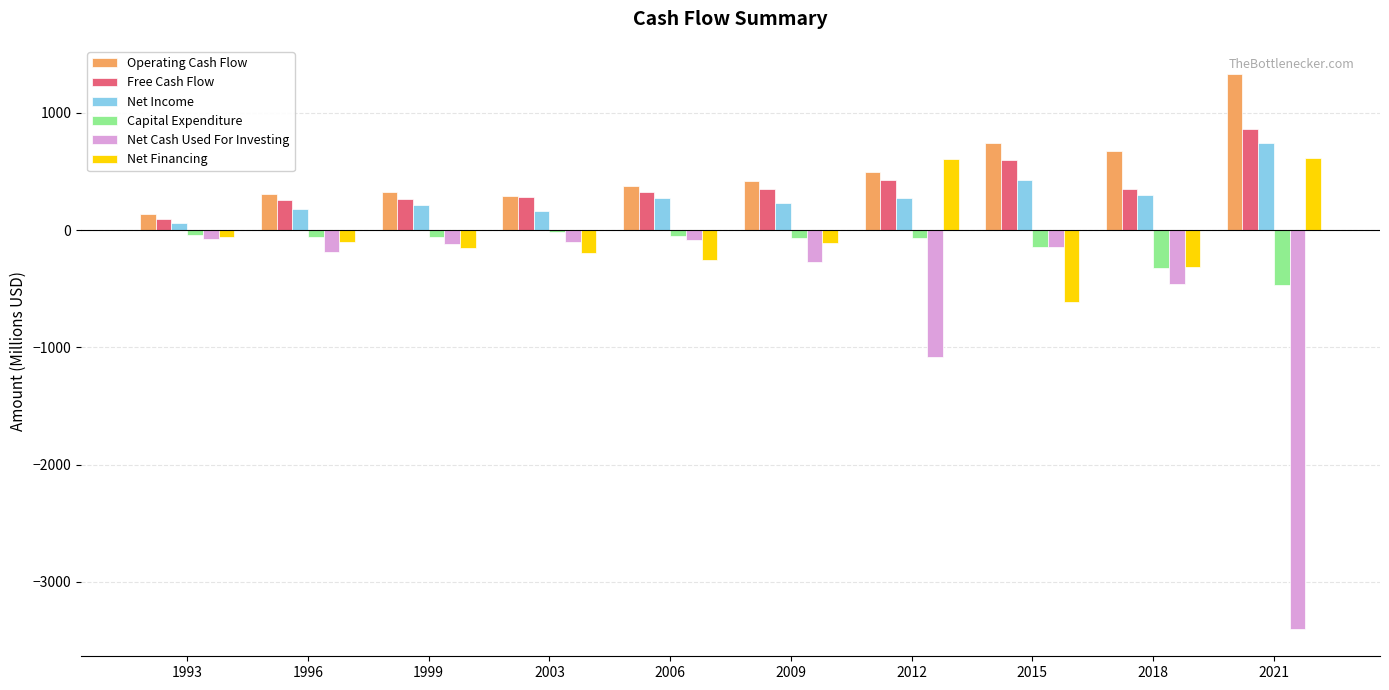

Is it true that Net Financing equals -153.0 at 1999?

True